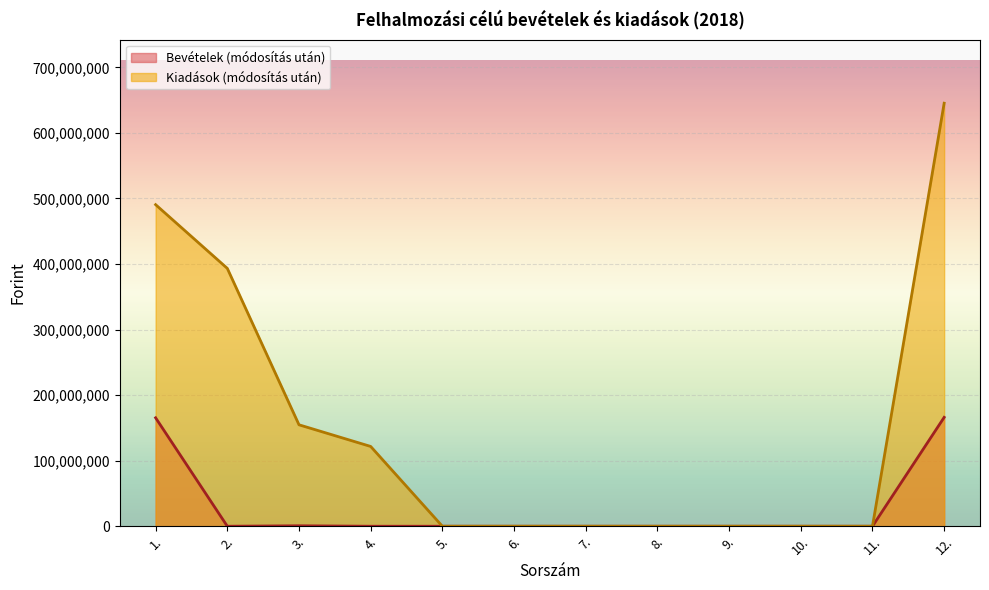

The value of Bevételek (módosítás után) at 9. is -110059825. True or false?

False